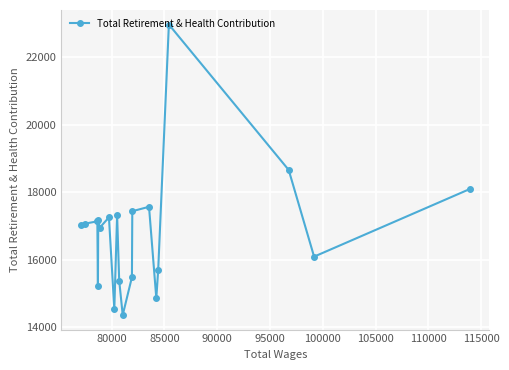

True or false: there are more than 1 points higher than both neighbors.

True